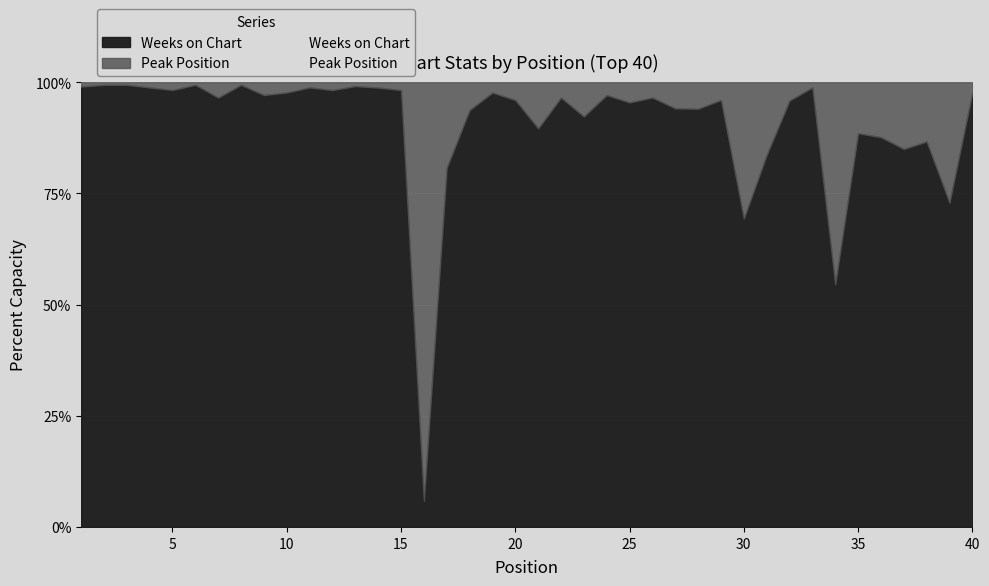

Which has a higher value, 25 or 20?

25